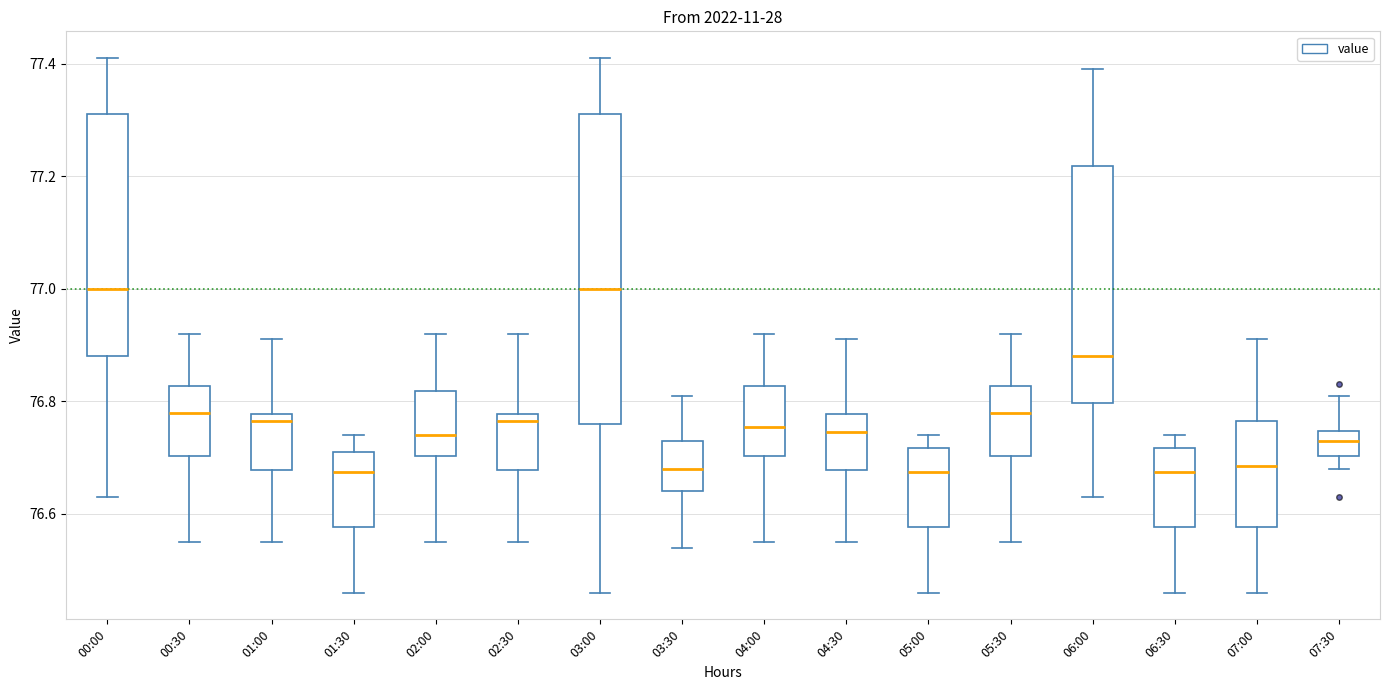

Reading left to right, transcribe this box plot: for each box, give where its median line is, the range the box spans, and where its two whiskers end, as read against the y-axis. The values are not printed on the chart, so give them approximately, as read against the axis.

00:00: median 77.00, box 76.88 to 77.32, whiskers 76.64 to 77.42
00:30: median 76.78, box 76.70 to 76.82, whiskers 76.56 to 76.92
01:00: median 76.76, box 76.68 to 76.78, whiskers 76.56 to 76.92
01:30: median 76.68, box 76.58 to 76.72, whiskers 76.46 to 76.74
02:00: median 76.74, box 76.70 to 76.82, whiskers 76.56 to 76.92
02:30: median 76.76, box 76.68 to 76.78, whiskers 76.56 to 76.92
03:00: median 77.00, box 76.76 to 77.32, whiskers 76.46 to 77.42
03:30: median 76.68, box 76.64 to 76.74, whiskers 76.54 to 76.82
04:00: median 76.76, box 76.70 to 76.82, whiskers 76.56 to 76.92
04:30: median 76.74, box 76.68 to 76.78, whiskers 76.56 to 76.92
05:00: median 76.68, box 76.58 to 76.72, whiskers 76.46 to 76.74
05:30: median 76.78, box 76.70 to 76.82, whiskers 76.56 to 76.92
06:00: median 76.88, box 76.80 to 77.22, whiskers 76.64 to 77.40
06:30: median 76.68, box 76.58 to 76.72, whiskers 76.46 to 76.74
07:00: median 76.68, box 76.58 to 76.76, whiskers 76.46 to 76.92
07:30: median 76.74 (inside the box), box 76.70 to 76.74, whiskers 76.68 to 76.82